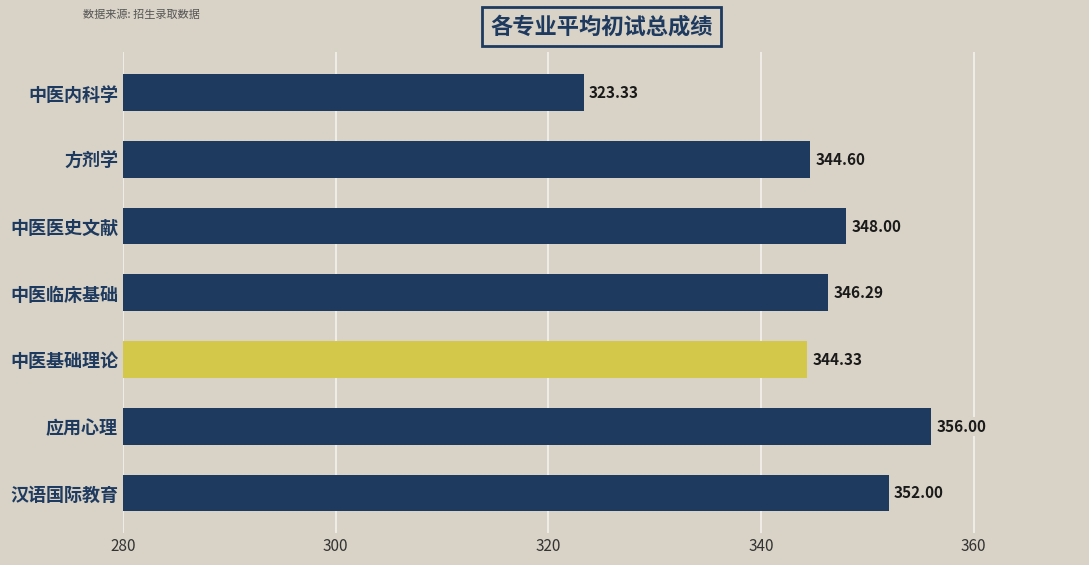

Between 中医内科学 and 汉语国际教育, which is larger?

汉语国际教育